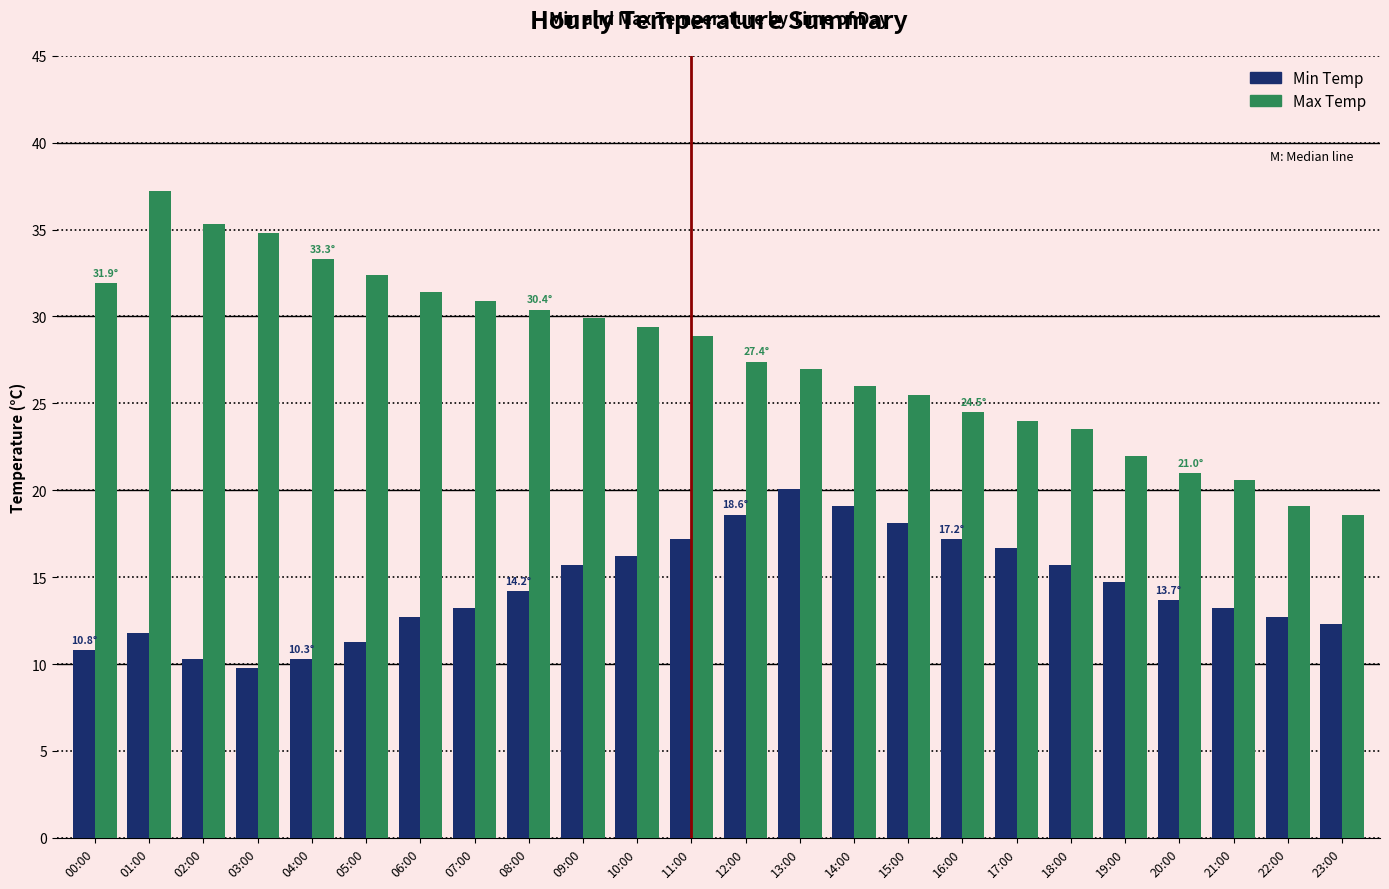

What is the difference between the highest and lowest values at 12:00?

8.8